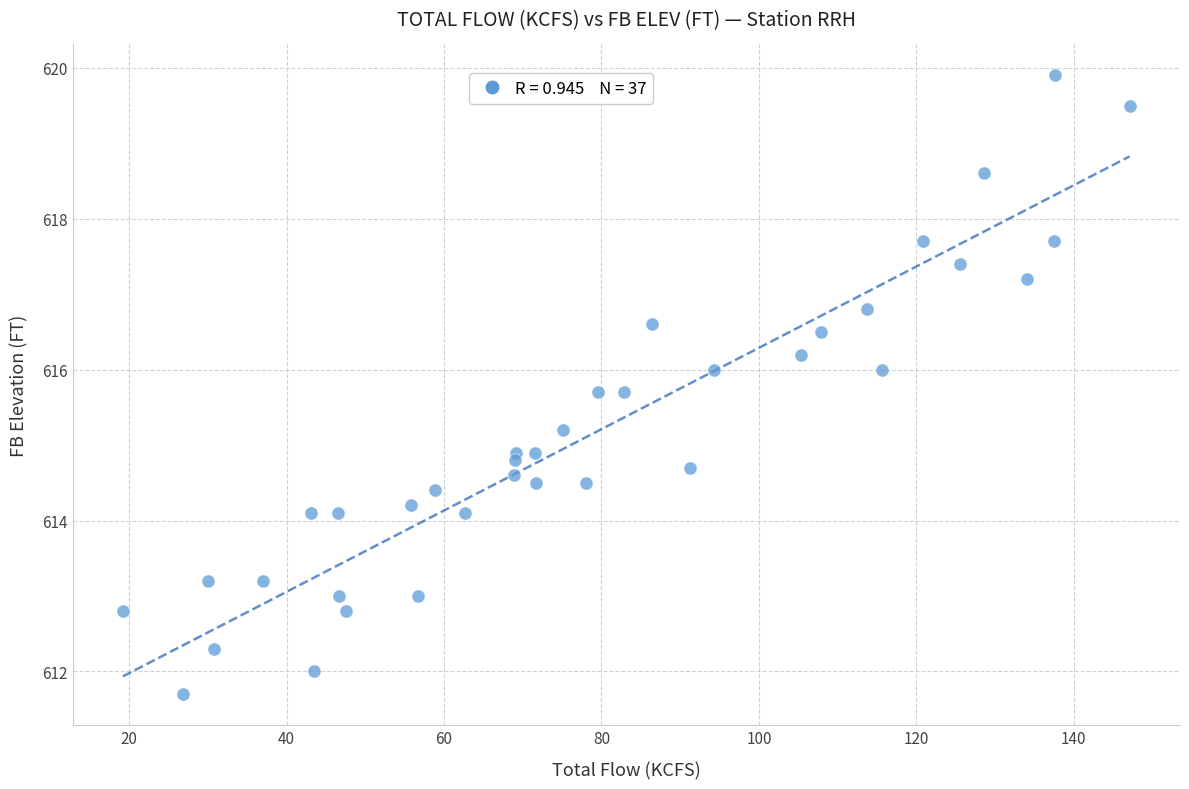

What is the range of Y values (max minus min)?

8.2